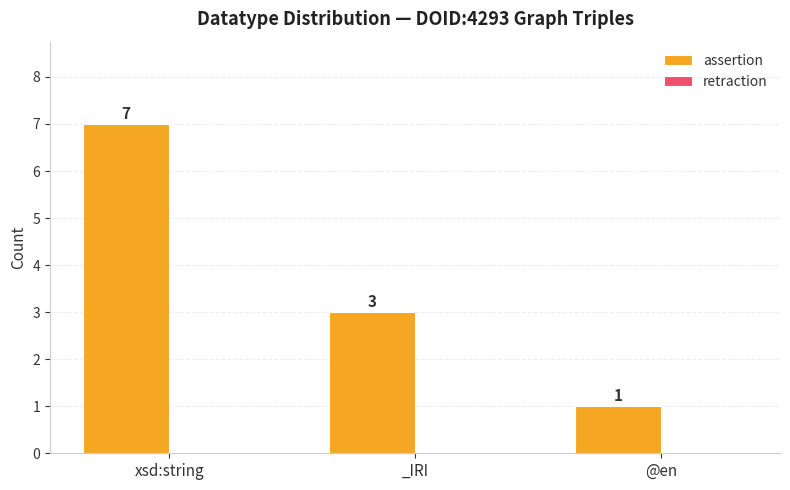

Rank the categories by value from highest to lowest.

xsd:string, _IRI, @en